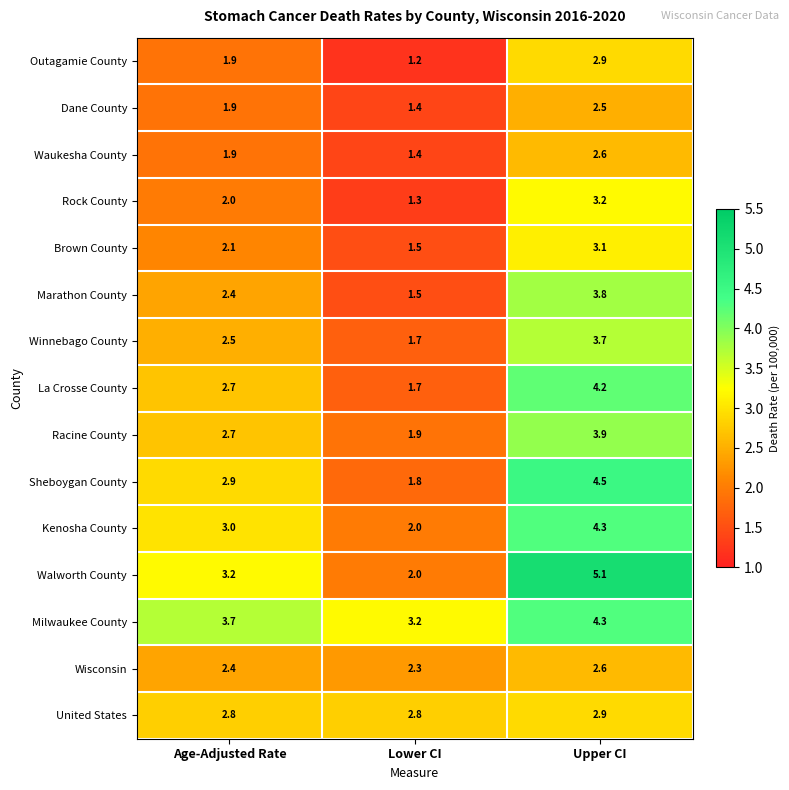

What is the lowest value of the Kenosha County series?

2.0